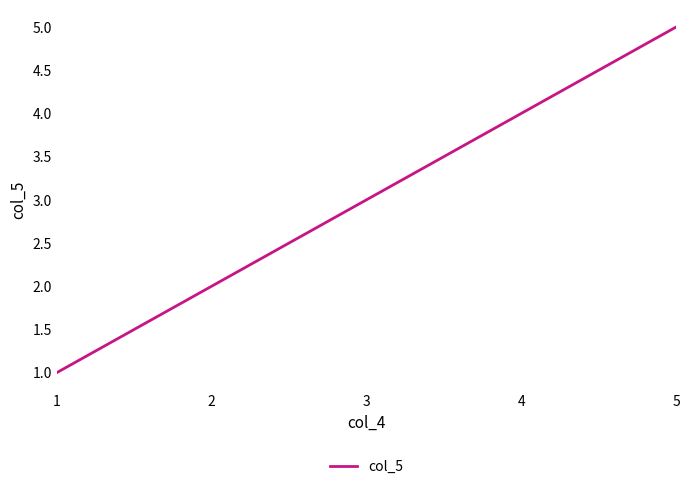

Rank the categories by value from highest to lowest.

5, 4, 3, 2, 1